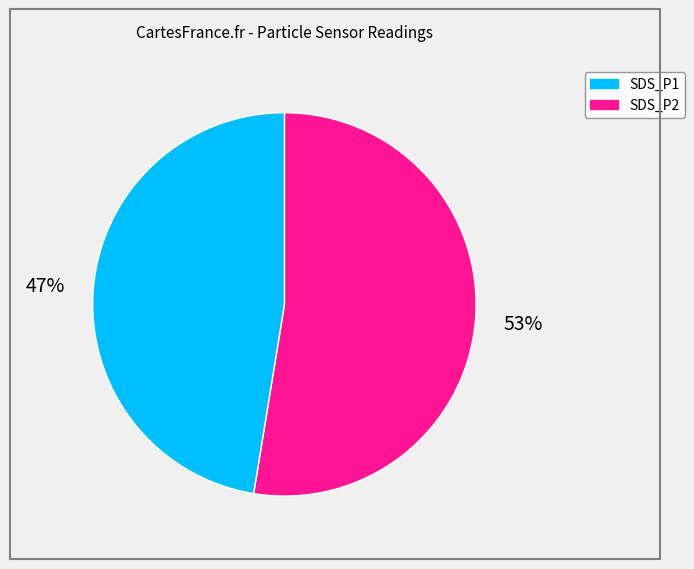

What is the ratio of the value at SDS_P1 to the value at SDS_P2?

1.1